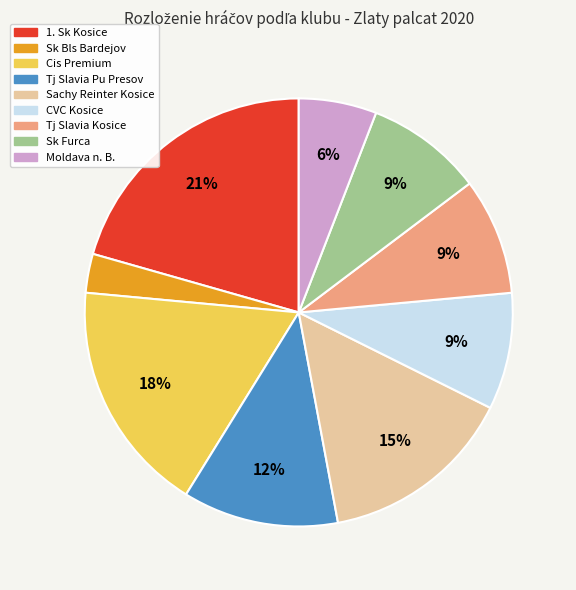

What is the largest slice in the pie chart?

1. Sk Kosice